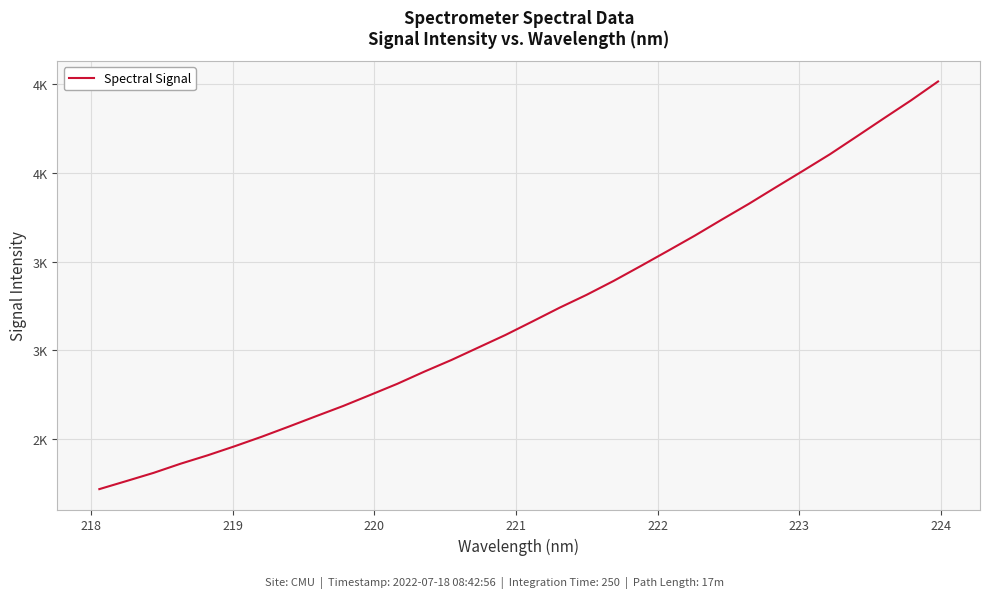

Does the chart display data point markers on the line(s)?

No